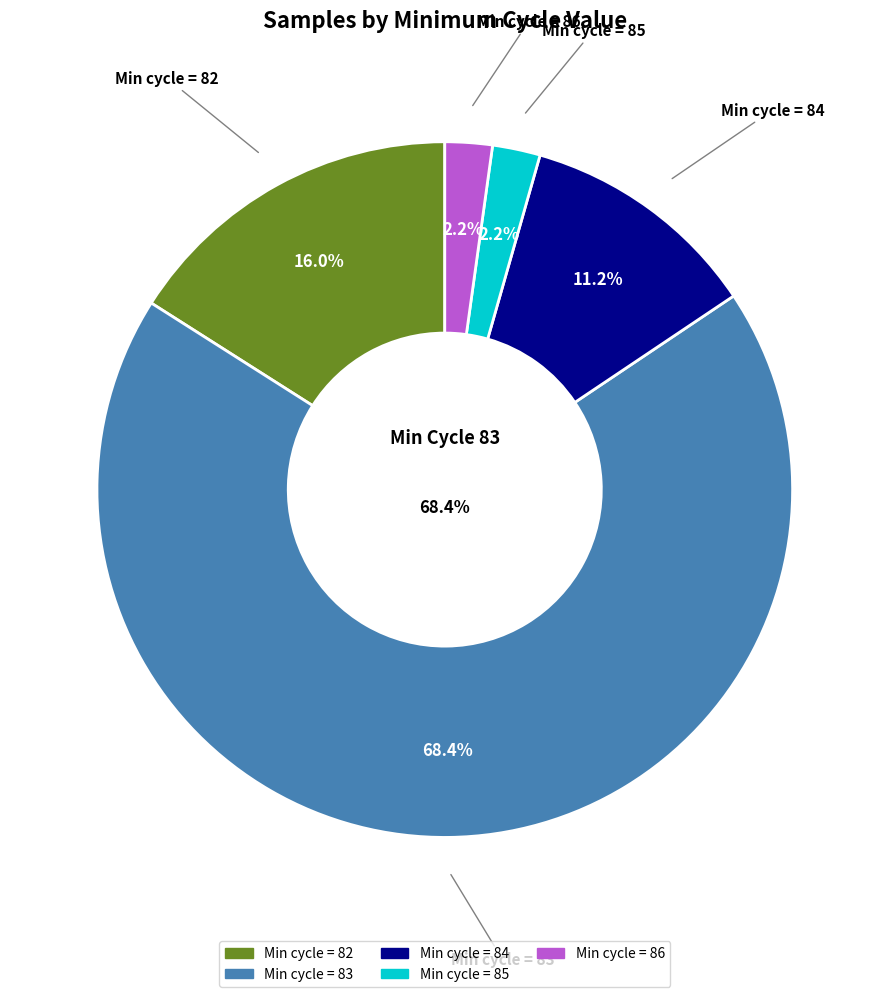

What is the change in value from 83 to 86?

-77459